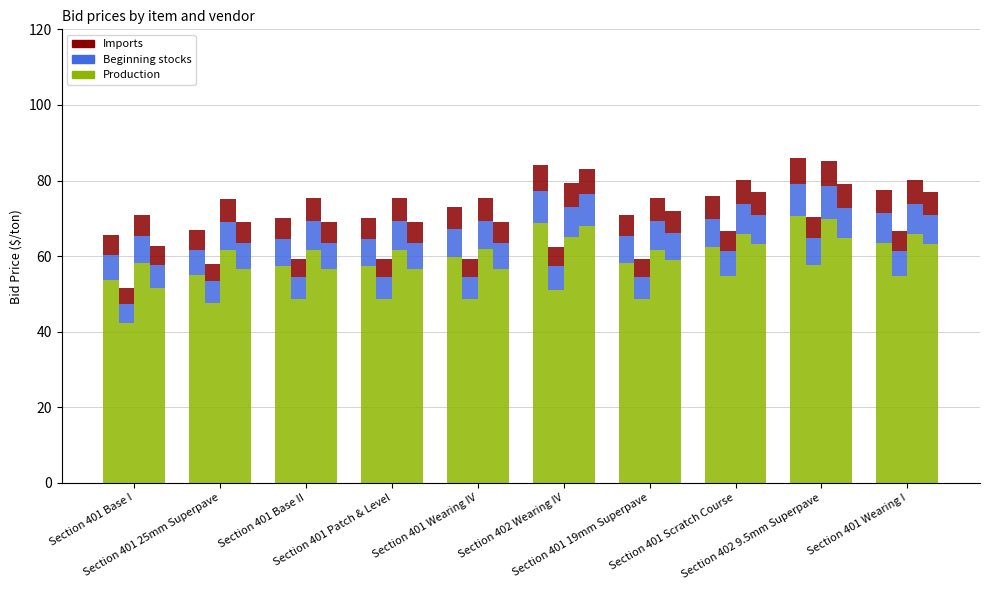

What is the total value across all series at Section 401 Base II?

70.0